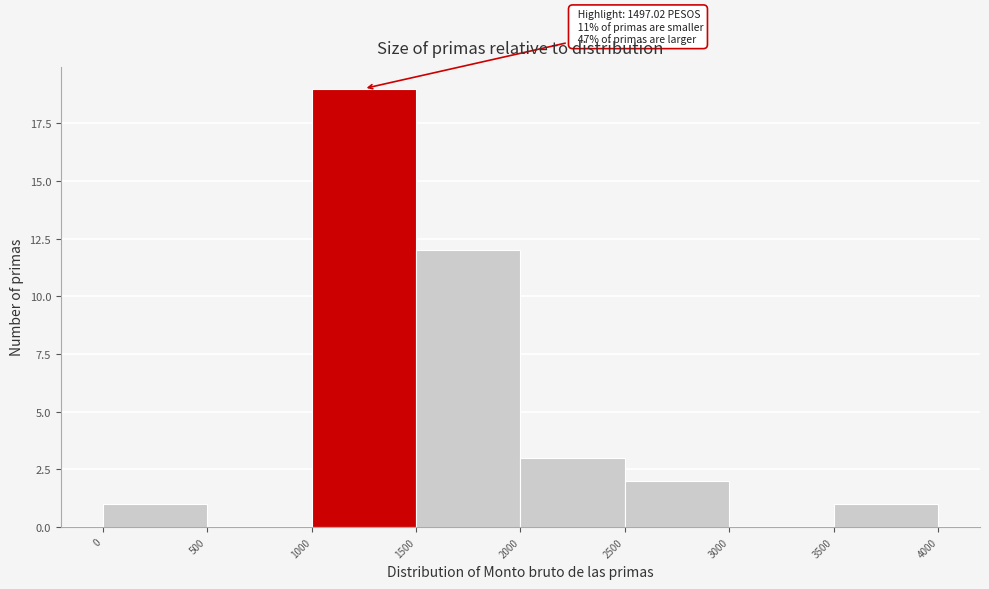

Which range on the x-axis has the tallest bar?

1000 to 1500